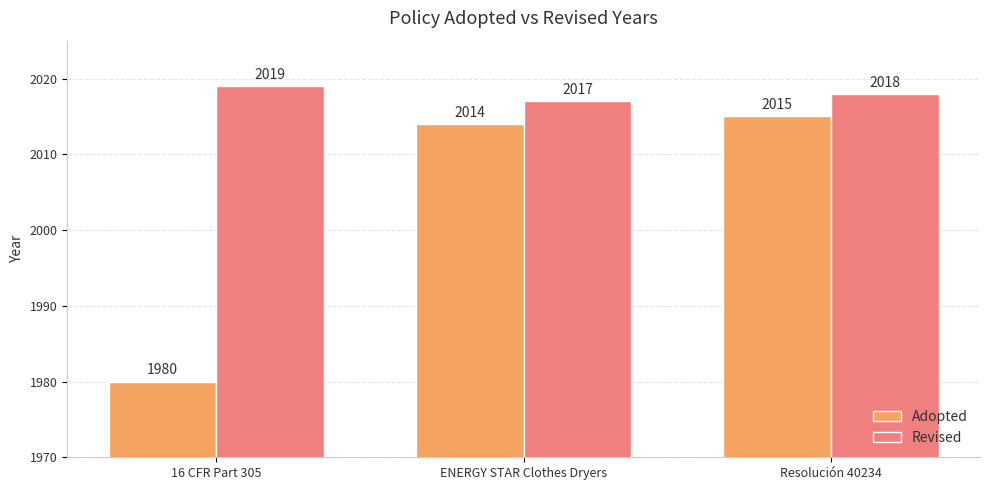

List the series in order of their overall mean, lowest first.

Adopted, Revised